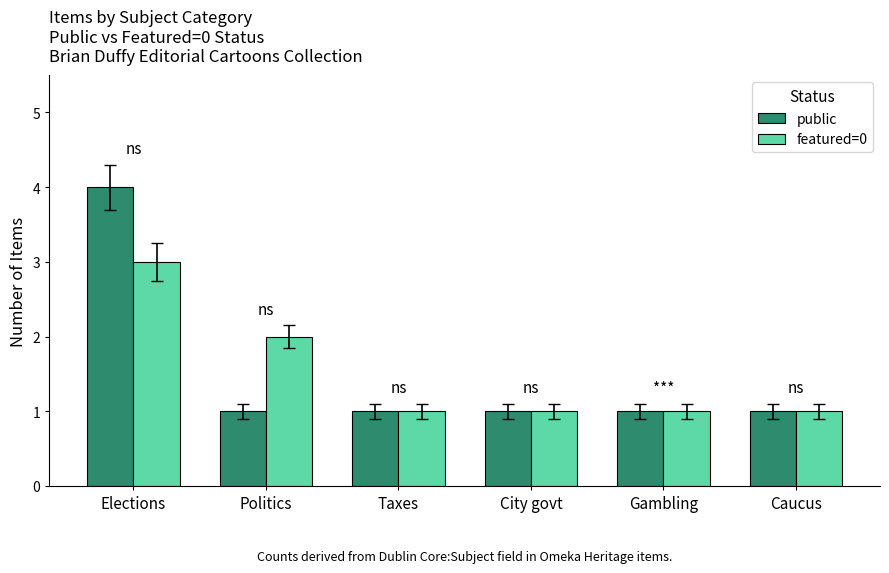

How many public values are between 1 and 2?

5